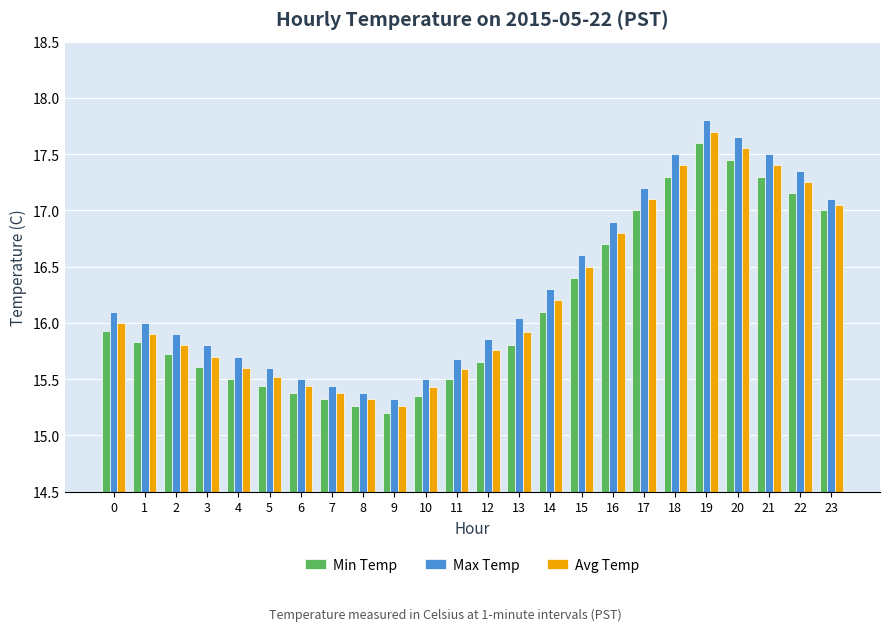

Which series has the largest total across all categories?

Max Temp